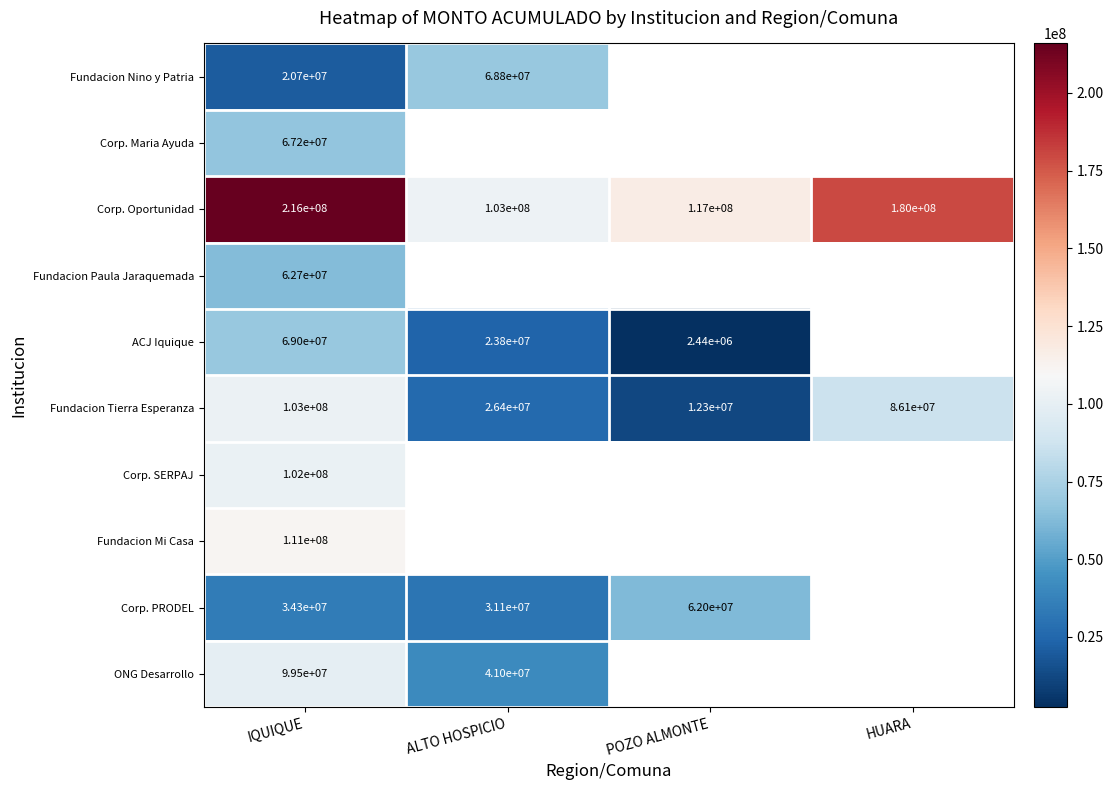

What is the total value across all series at IQUIQUE?

885400000